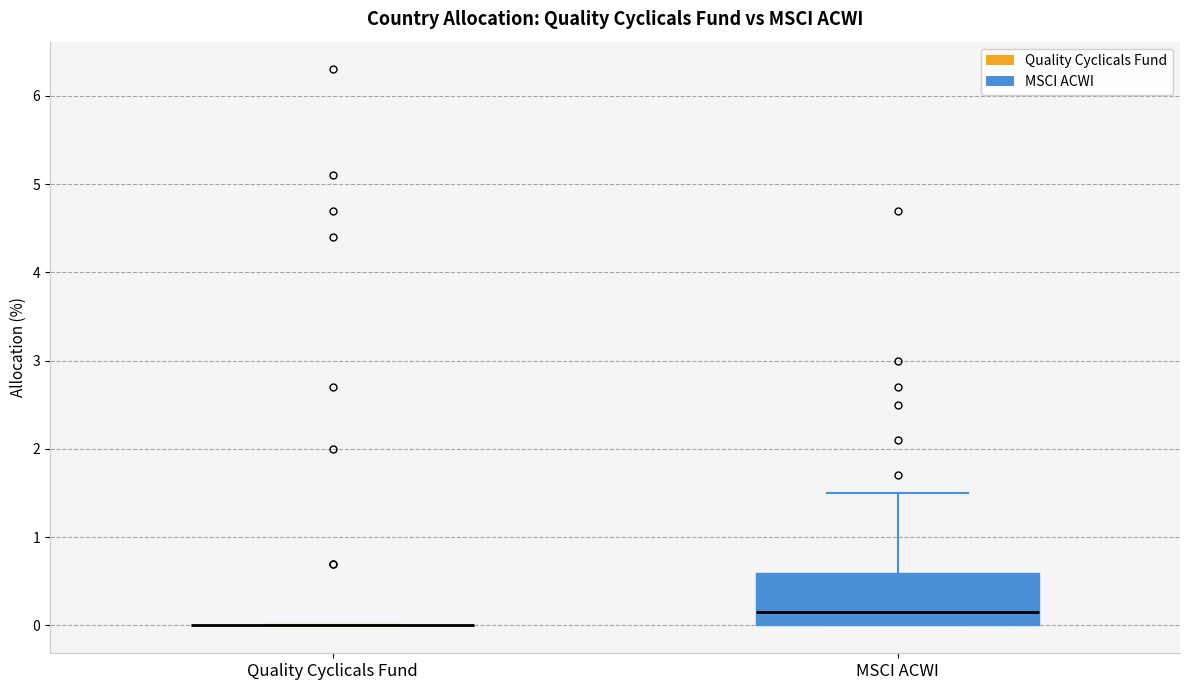

Reading left to right, read every box against the y-axis: the position of its median line, the range the box covers, and the ends of its whiskers. The values are not printed on the chart, so give them approximately, as read against the axis.

Quality Cyclicals Fund: box collapsed to a line at 0.0, whiskers 0.0 to 0.0
MSCI ACWI: median 0.2, box 0.0 to 0.6, whiskers 0.0 to 1.5